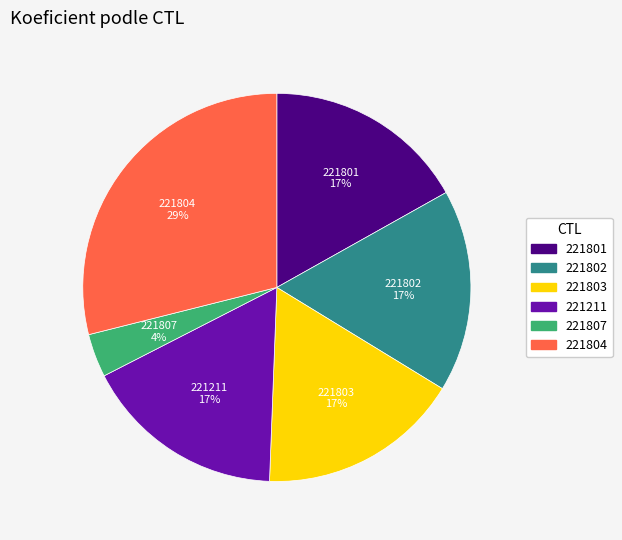

To the nearest percent, what is the difference between the 221804 and 221801 slice percentages?

12%